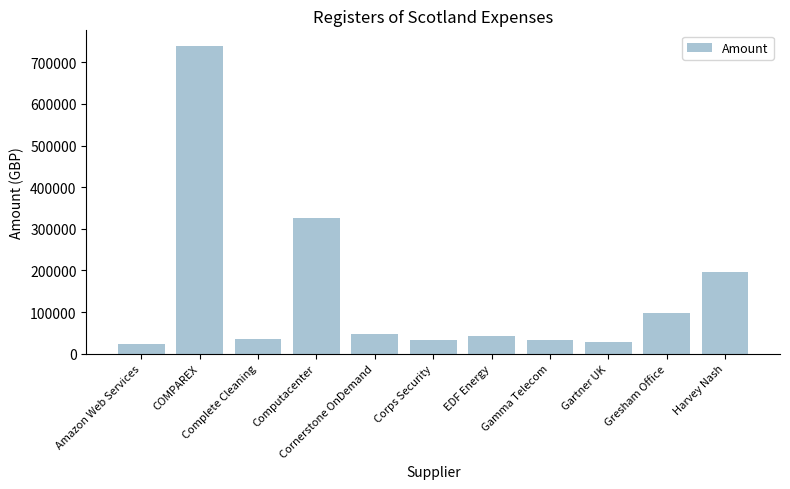

At which label is the value closest to 382126?

Computacenter